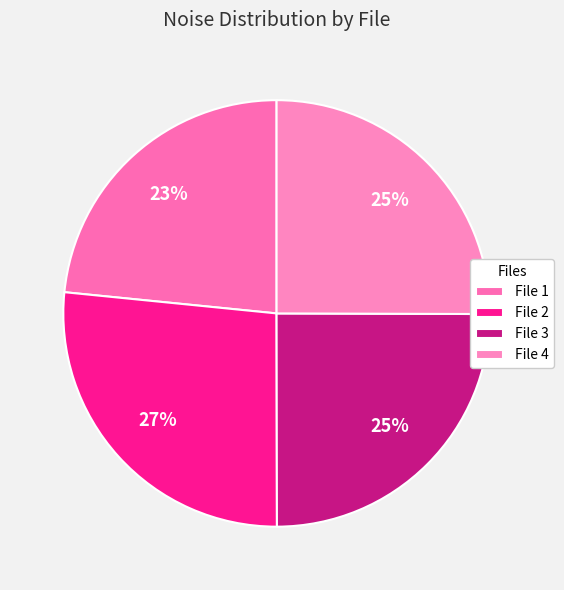

Count the number of slices in the pie.

4